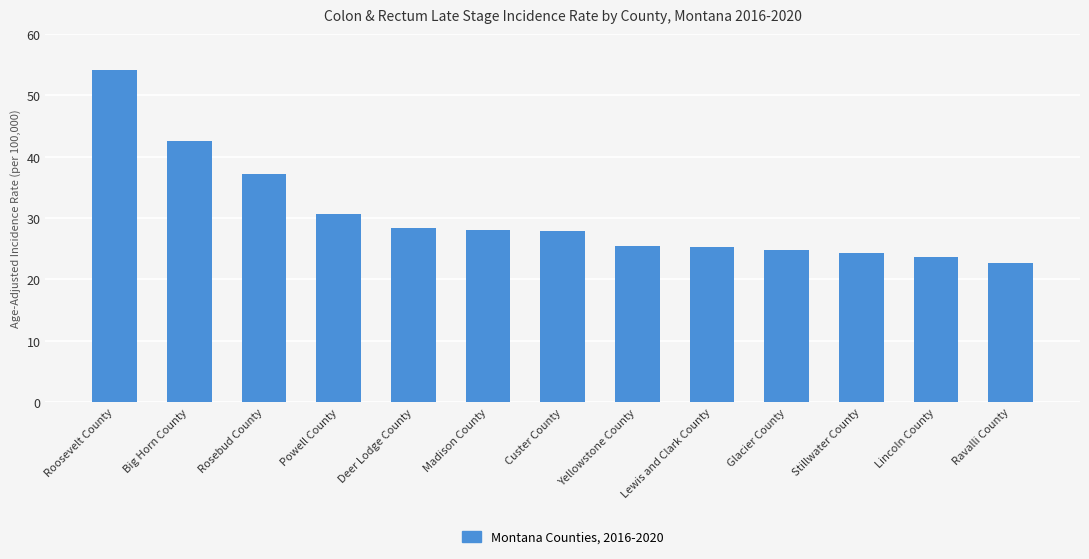

The chart shows a value of 6.2 at Powell County. True or false?

False